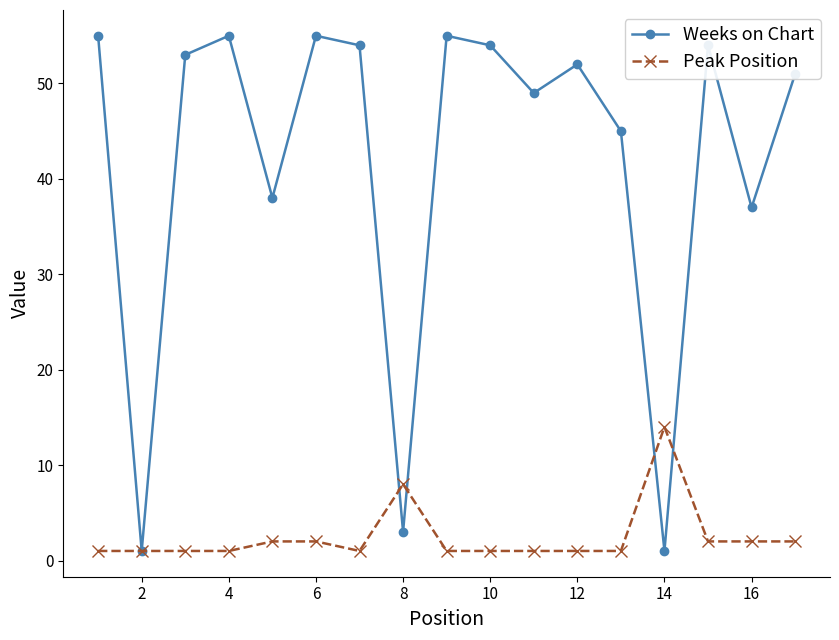

Which series has the largest range (max minus min)?

Weeks on Chart